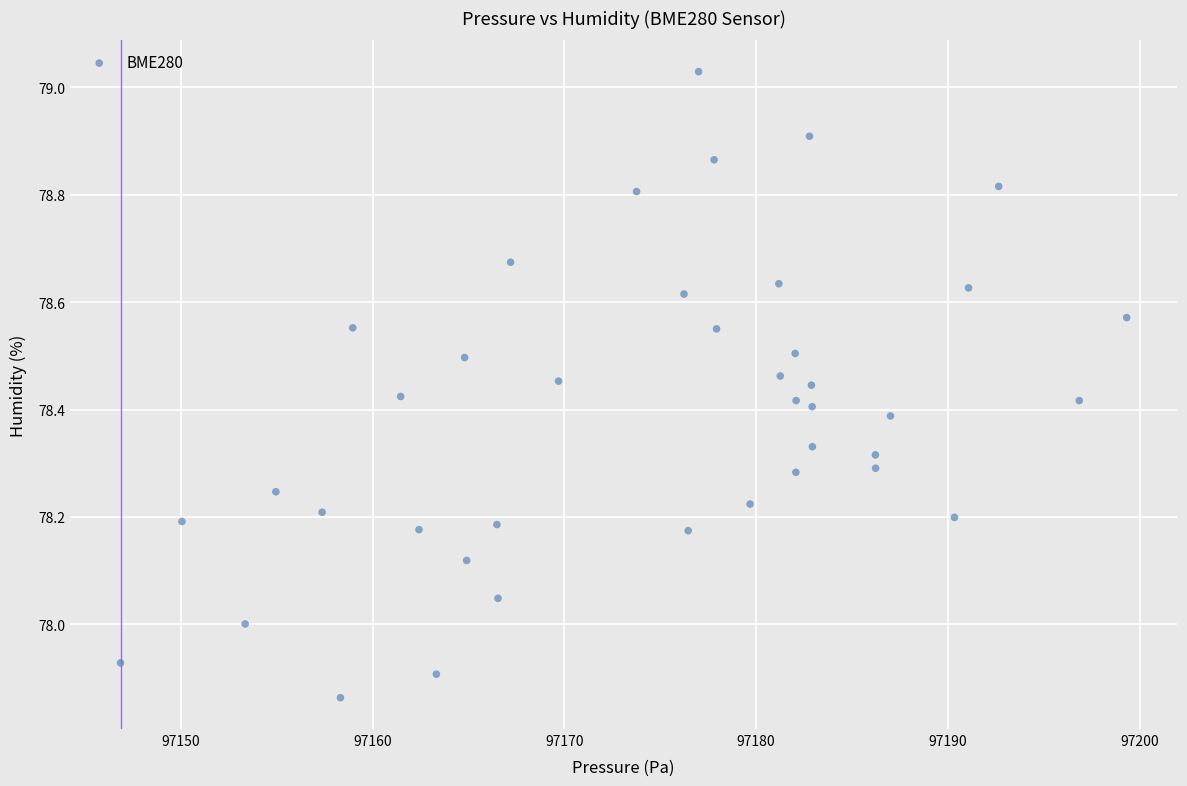

What is the range of Y values (max minus min)?

1.2